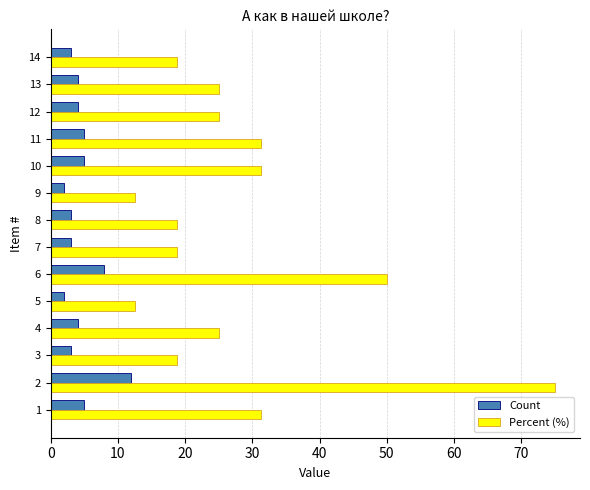

True or false: Count has a value of 18.5 at 10.

False